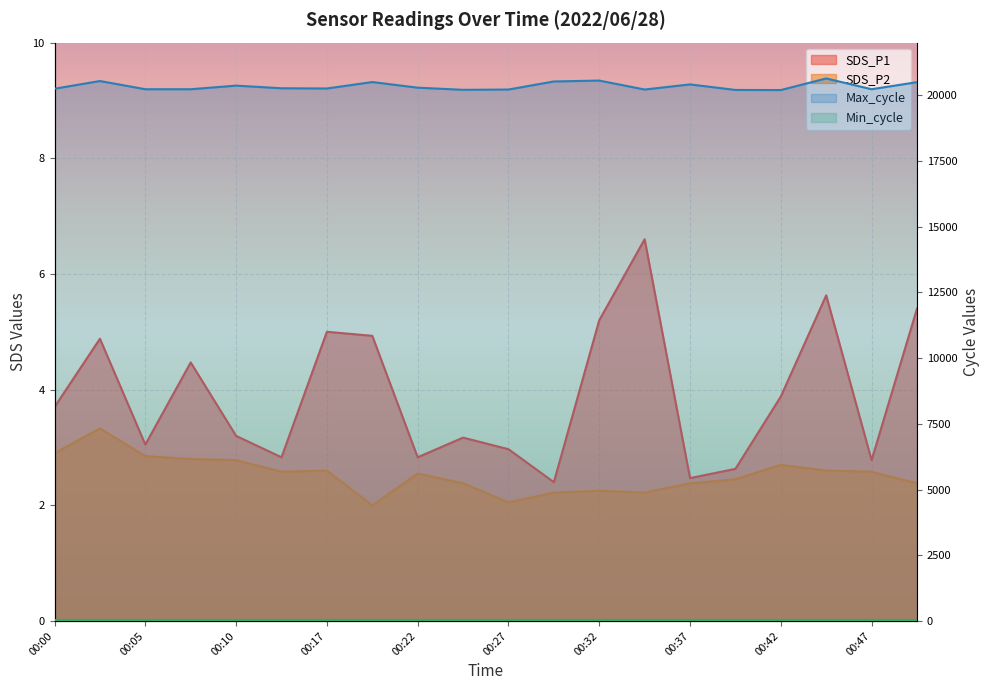

At which label is Max_cycle closest to 20416?

00:37